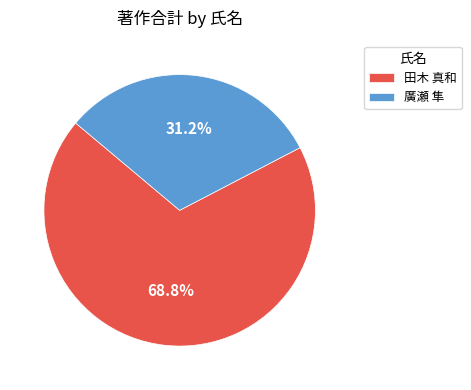

True or false: 田木 真和 accounts for 69% of the total.

True